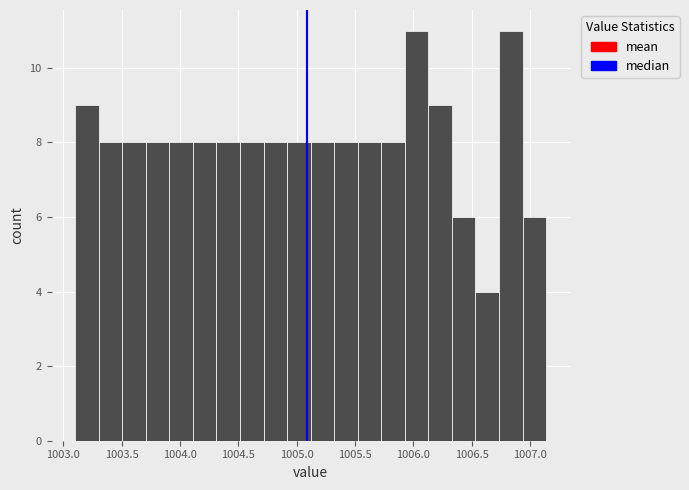

Reading left to right, transcribe this chart: for each bar, give the range it covers on the x-axis and its height. Neither the bar edges nor the heights are printed on the chart, so give them approximately, as read against the axes.

1003.10 to 1003.30: 9
1003.30 to 1003.50: 8
1003.50 to 1003.70: 8
1003.70 to 1003.90: 8
1003.90 to 1004.10: 8
1004.10 to 1004.30: 8
1004.30 to 1004.50: 8
1004.50 to 1004.70: 8
1004.70 to 1004.90: 8
1004.90 to 1005.10: 8
1005.10 to 1005.30: 8
1005.30 to 1005.50: 8
1005.50 to 1005.75: 8
1005.75 to 1005.95: 8
1005.95 to 1006.15: 11
1006.15 to 1006.35: 9
1006.35 to 1006.55: 6
1006.55 to 1006.75: 4
1006.75 to 1006.95: 11
1006.95 to 1007.15: 6